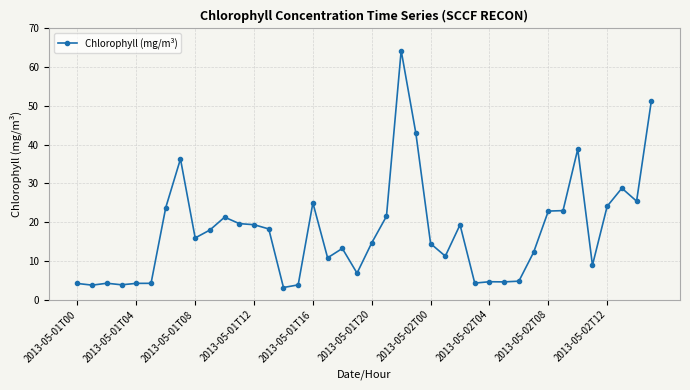

What is the maximum value shown in the chart?

64.3